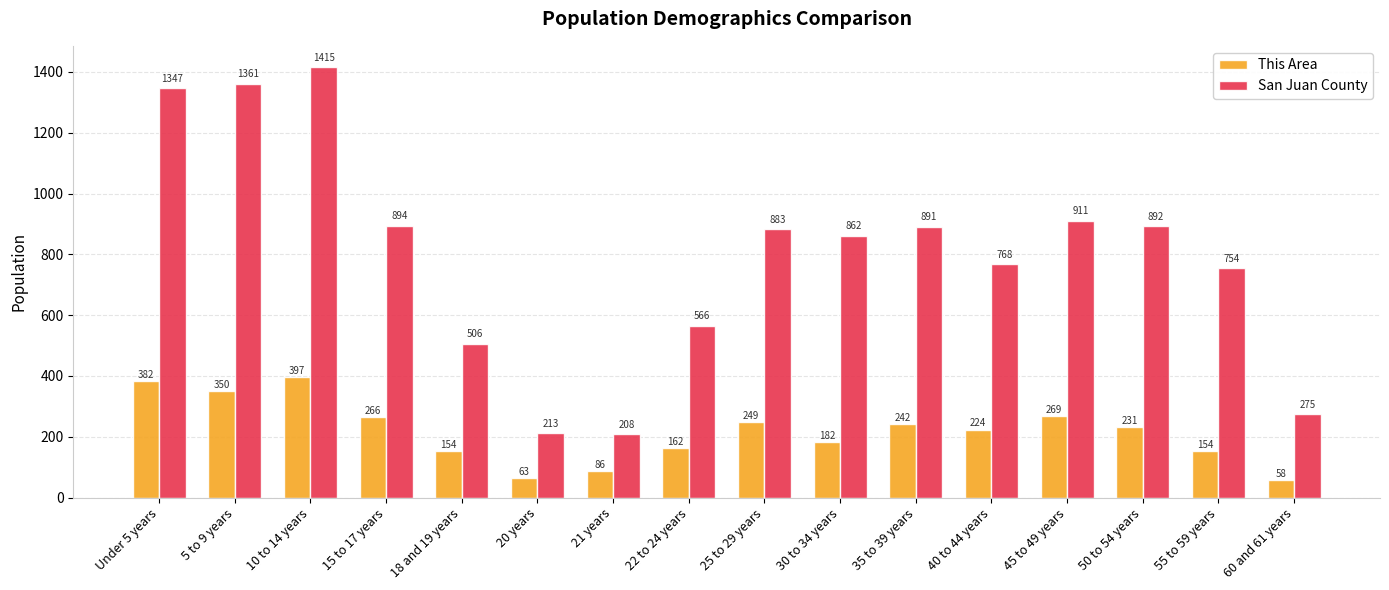

At which category is the sum across all series the highest?

10 to 14 years